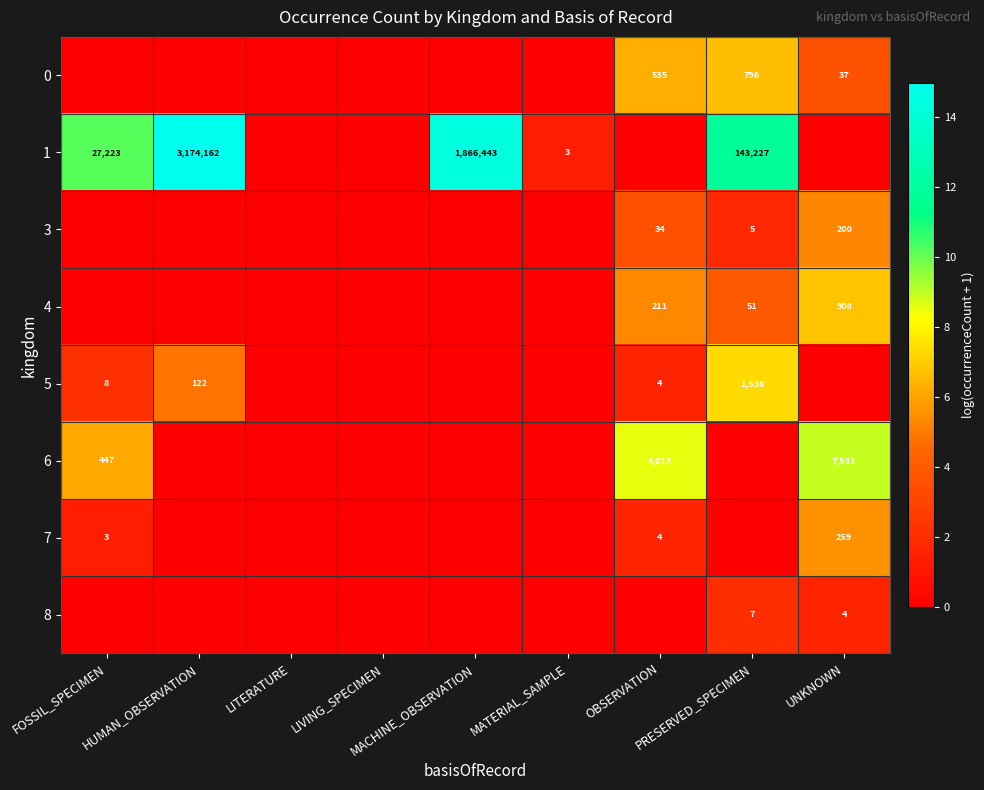

The 8 series shows 0.4 at UNKNOWN. True or false?

False